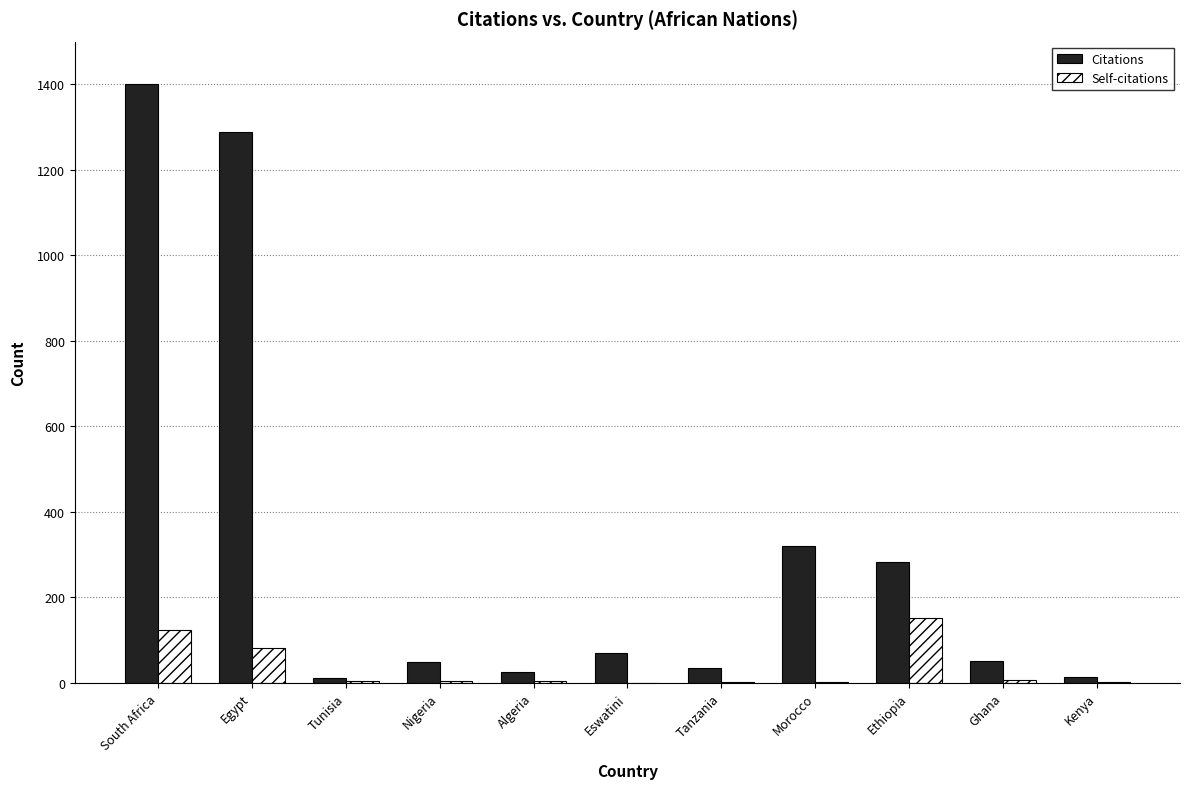

True or false: Self-citations has a value of 123 at South Africa.

True